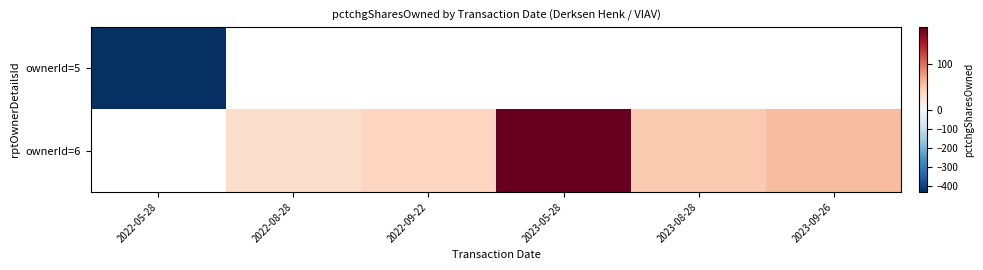

At 2023-09-26, list the series in order from smallest to largest.

ownerId=5, ownerId=6